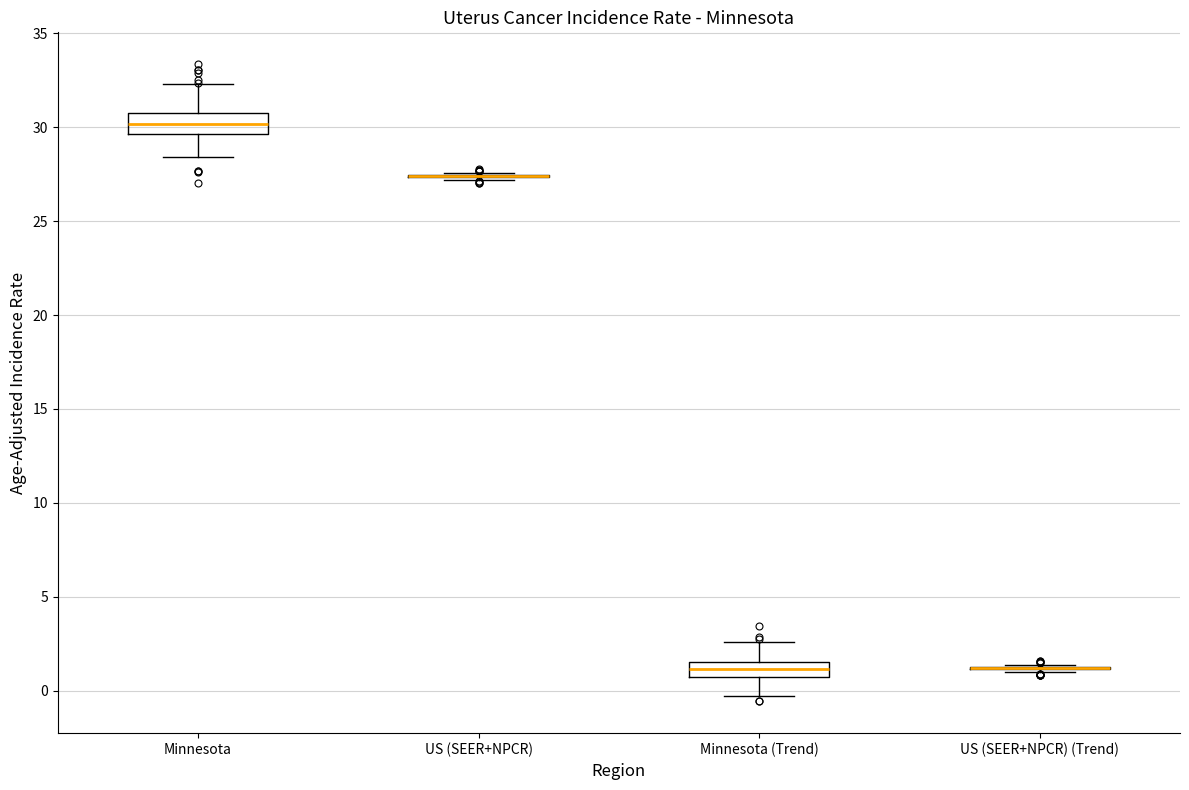

Reading left to right, read every box against the y-axis: the position of its median line, the range the box covers, and the ends of its whiskers. The values are not printed on the chart, so give them approximately, as read against the axis.

Minnesota: median 30.0, box 29.5 to 30.5, whiskers 28.5 to 32.5
US (SEER+NPCR): box collapsed to a line at 27.5, whiskers 27.0 to 27.5
Minnesota (Trend): median 1.0, box 0.5 to 1.5, whiskers -0.5 to 2.5
US (SEER+NPCR) (Trend): box collapsed to a line at 1.0, whiskers 1.0 to 1.5